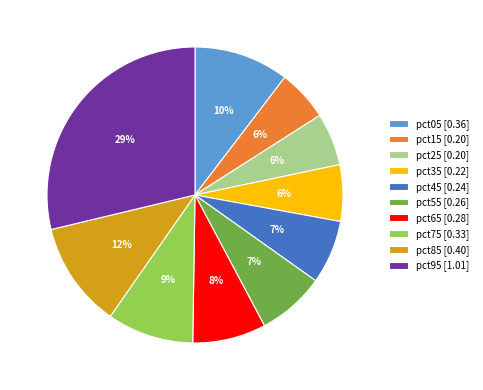

How many slices are in this pie chart?

10